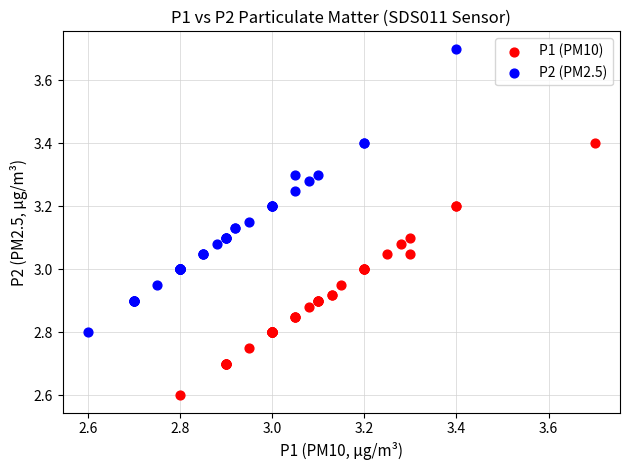

Which series reaches the minimum Y coordinate?

P1 (PM10)